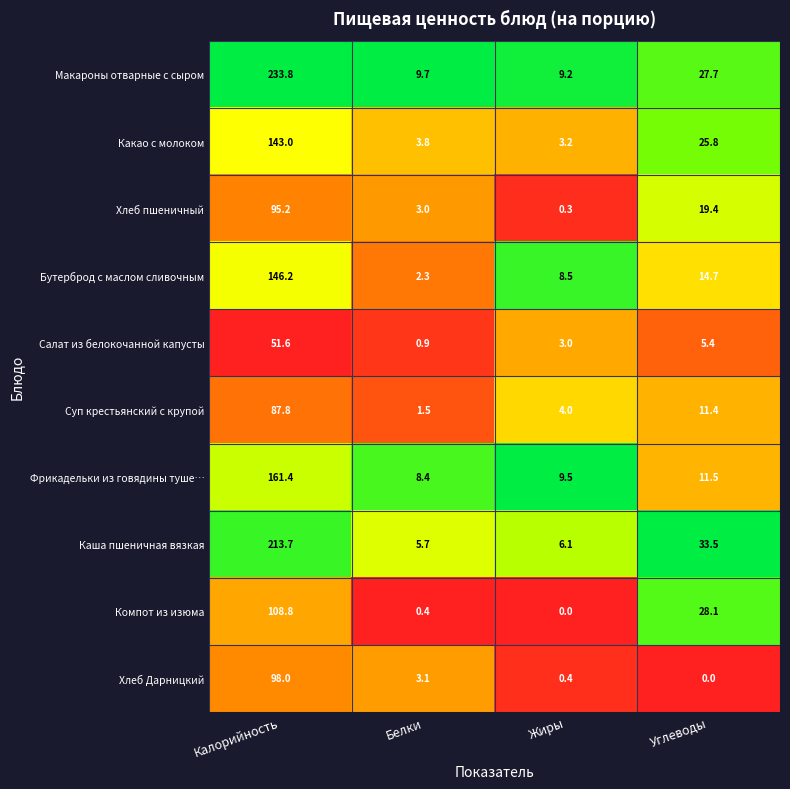

At which category is the sum across all series the highest?

Калорийность